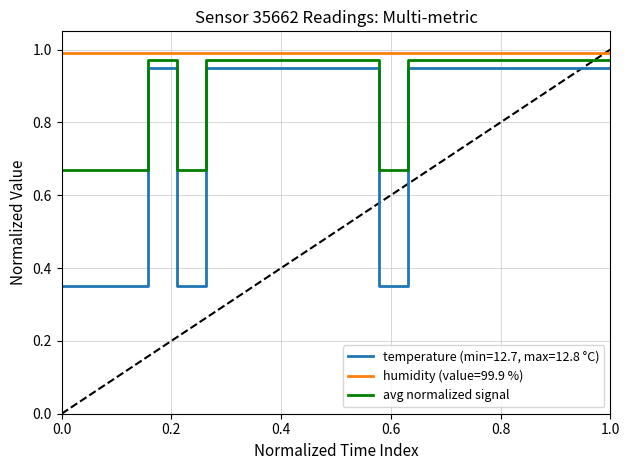

Rank the series by their maximum value, from lowest to highest.

temperature (min=12.7, max=12.8 °C), avg normalized signal, humidity (value=99.9 %)